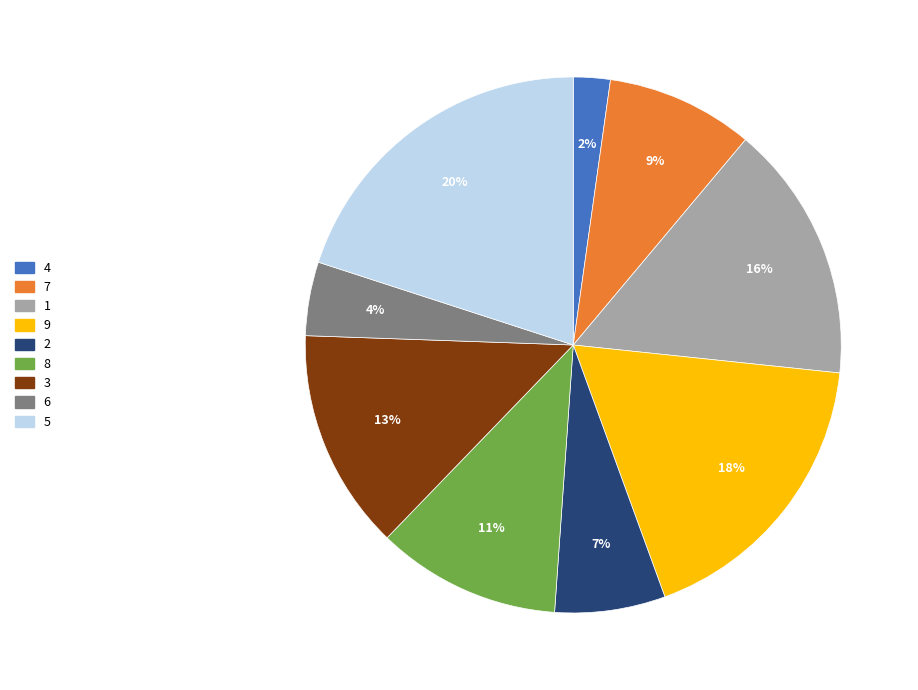

To the nearest percent, what is the difference between the largest and smallest slice percentages?

18%